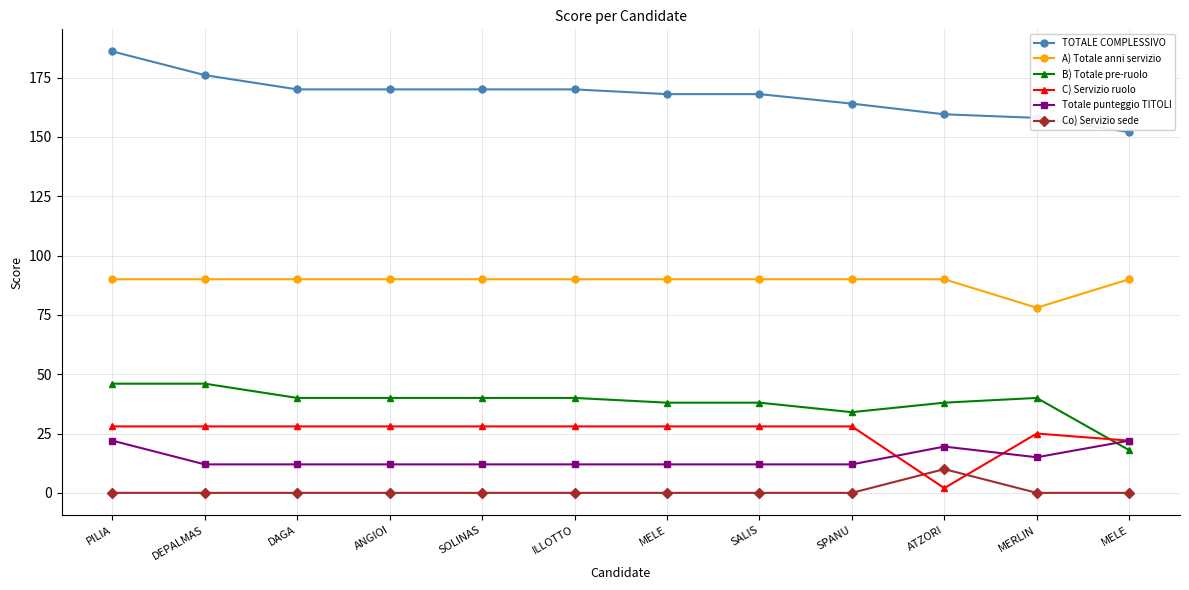

How many distinct data groups are displayed?

6